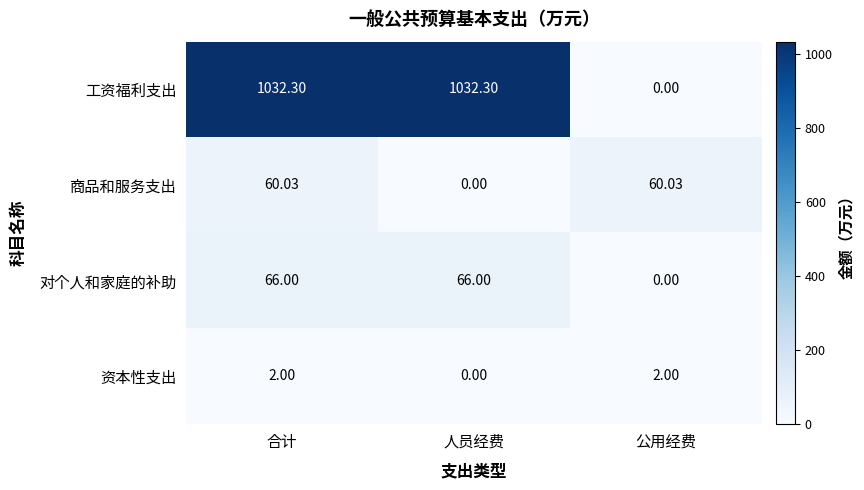

List the series in order of their peak value, highest first.

工资福利支出, 对个人和家庭的补助, 商品和服务支出, 资本性支出